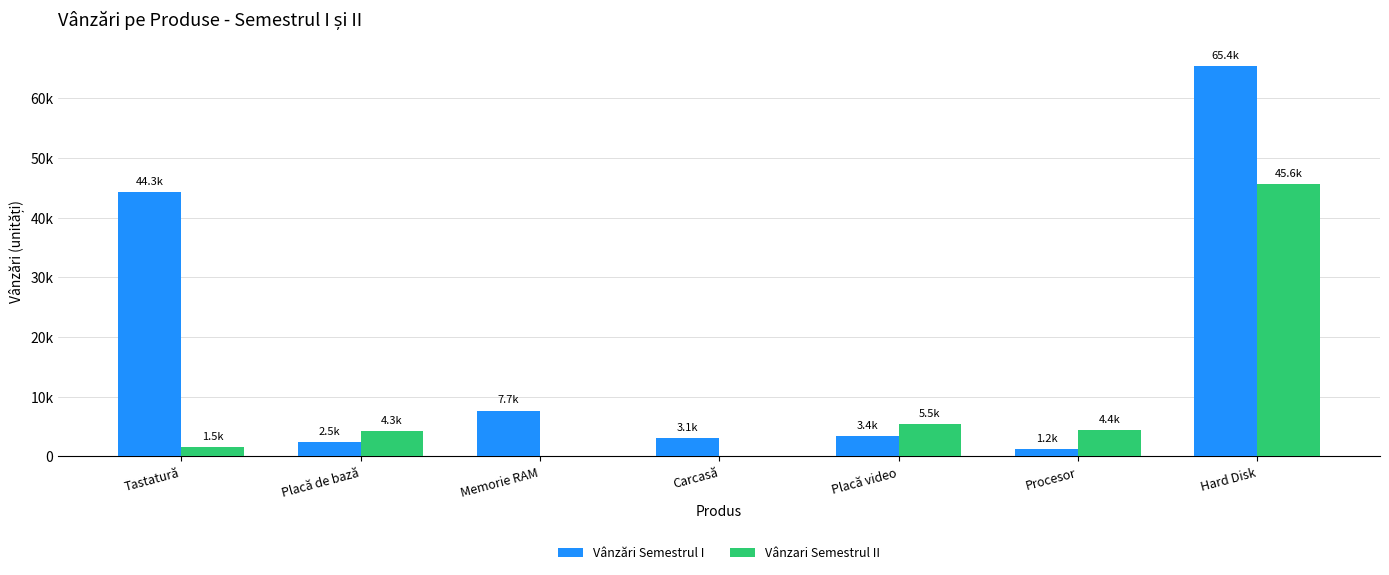

At which category is the sum across all series the highest?

Hard Disk